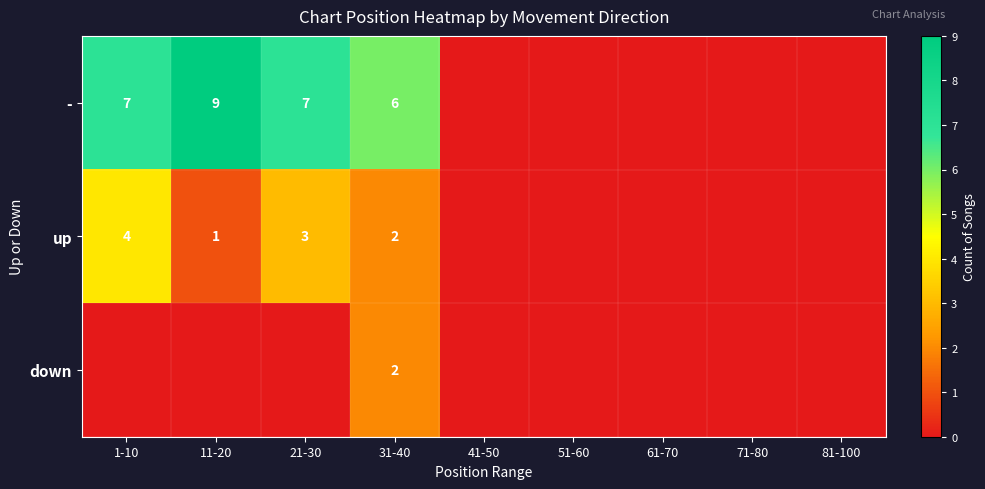

Is it true that up equals 2 at 31-40?

True